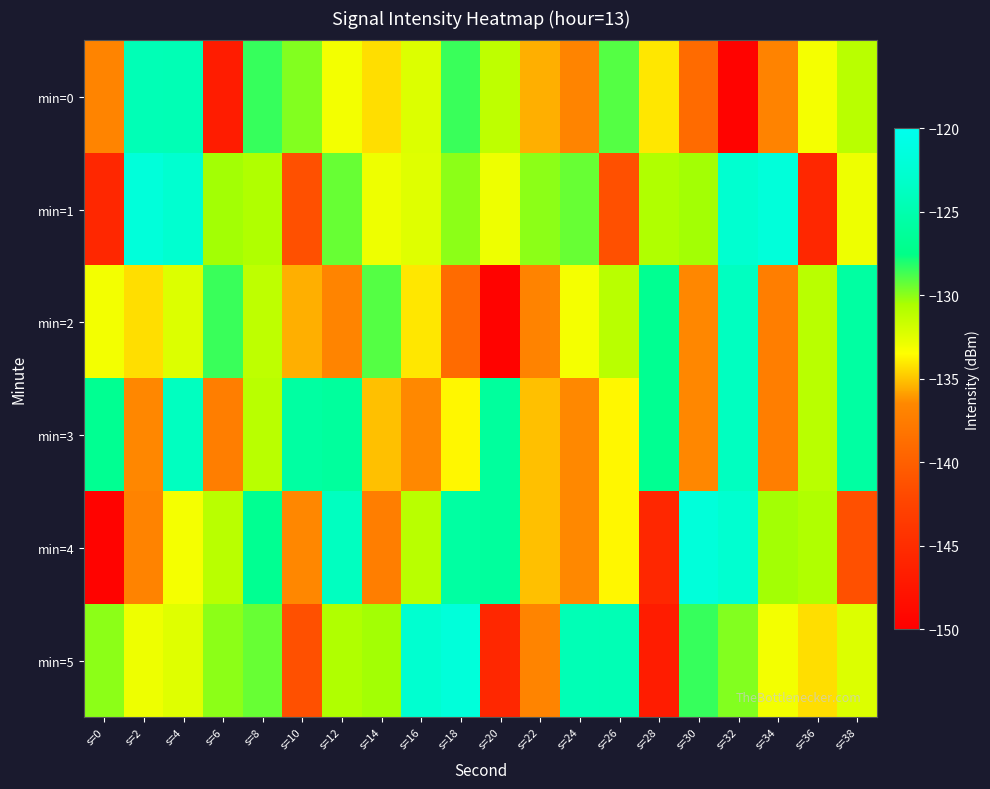

List the series in order of their peak value, lowest first.

min=0, min=2, min=3, min=1, min=4, min=5